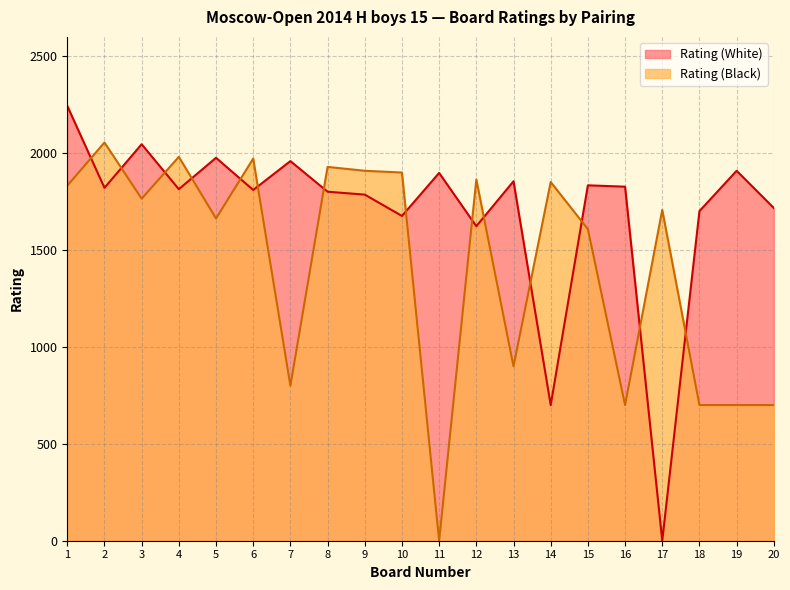

Is the value of Rating (Black) at 15 greater than the value of Rating (White) at 20?

No